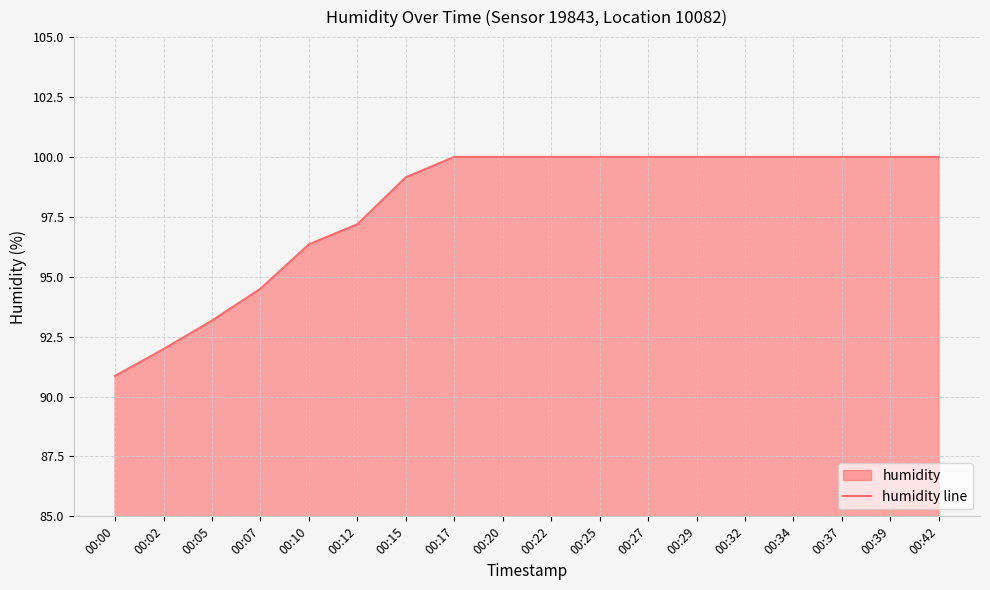

Does the chart display data point markers on the line(s)?

No